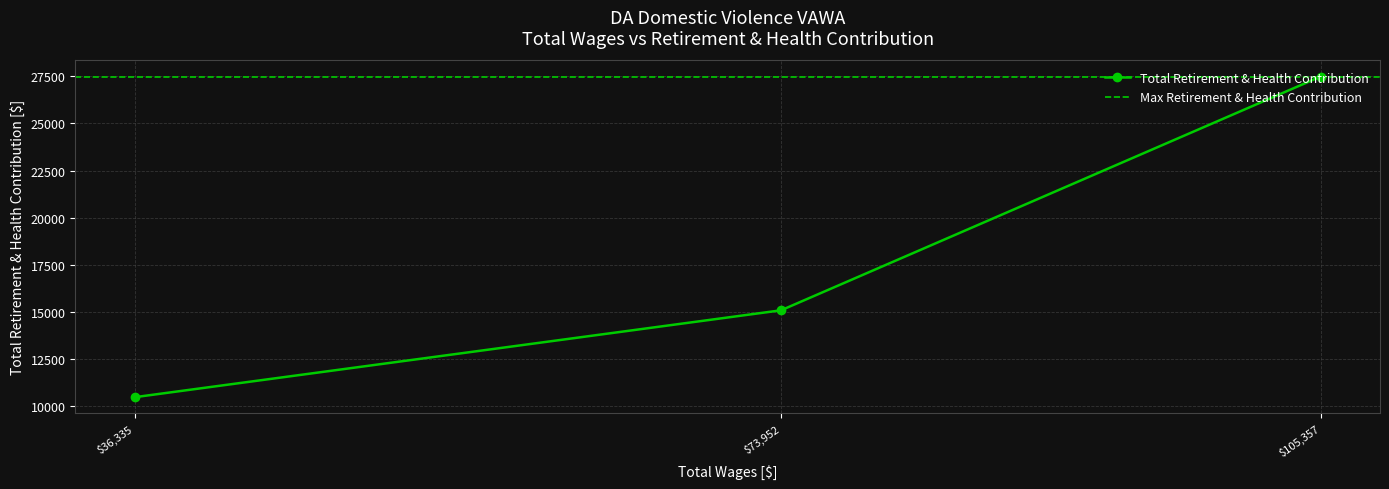

Where is Total Retirement & Health Contribution nearest to the value 18978?

$73,952